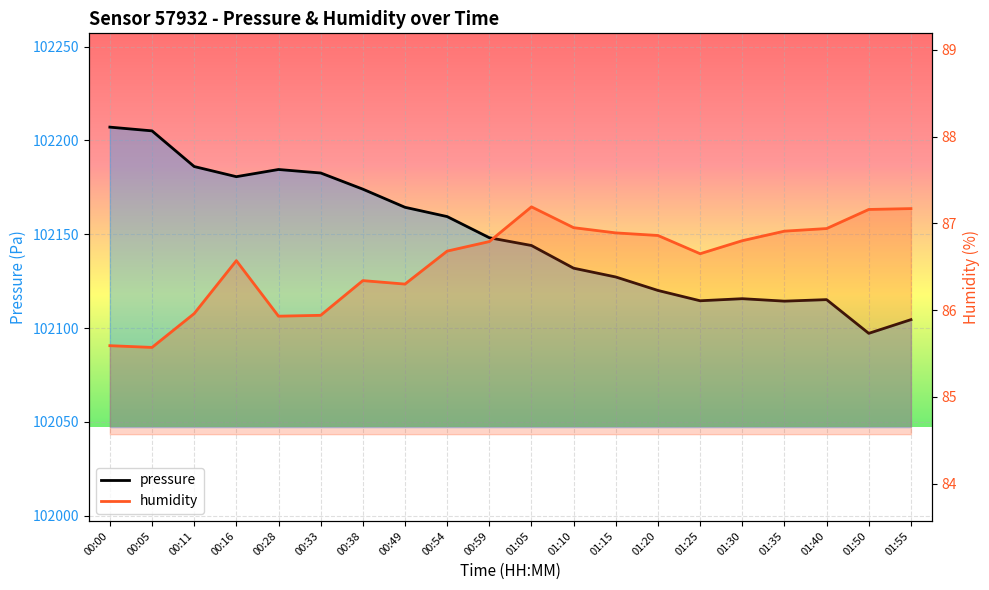

Reading left to right, transcribe all the data shown in this chart.

pressure: 102207.1	102205.1	102186.1	102180.7	102184.5	102182.6	102174.0	102164.4	102159.4	102148.1	102144.0	102131.9	102127.2	102120.0	102114.5	102115.6	102114.3	102115.1	102097.2	102104.5
humidity: 85.6	85.6	86.0	86.6	85.9	85.9	86.3	86.3	86.7	86.8	87.2	87.0	86.9	86.9	86.7	86.8	86.9	86.9	87.2	87.2